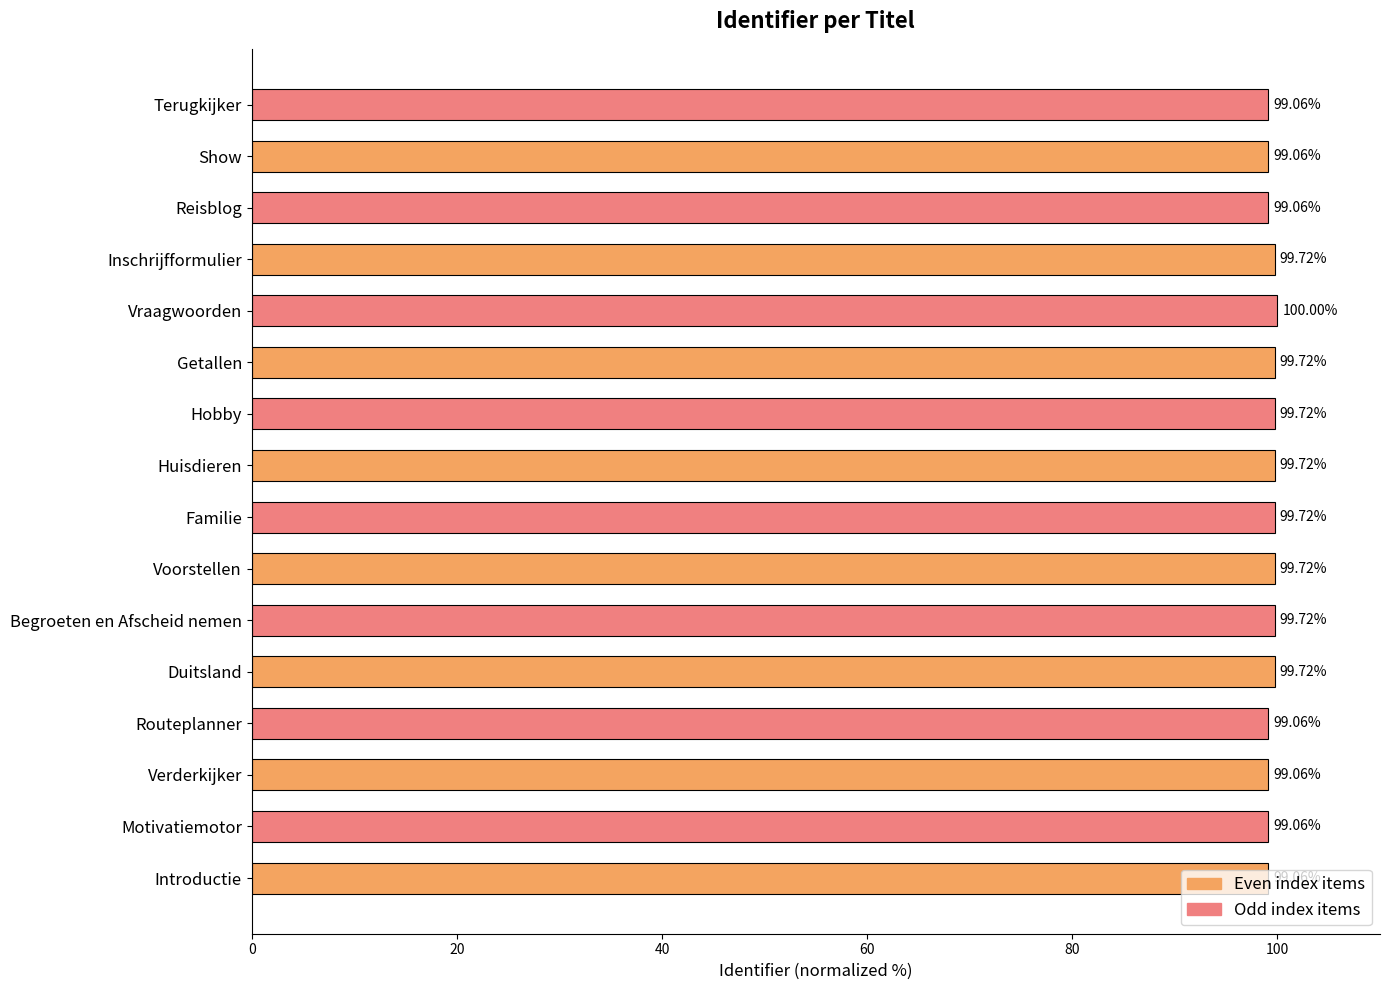

How many data points does each series have?

16